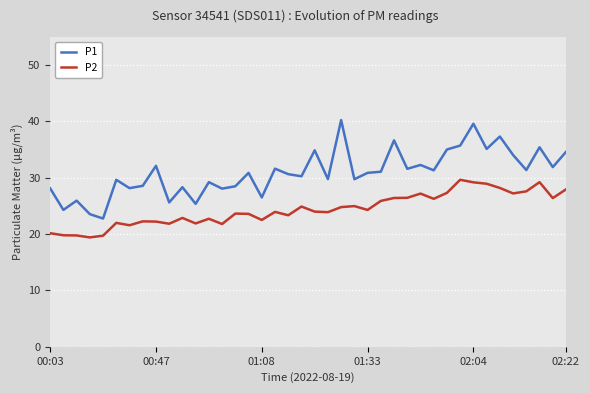

Which series has the largest total across all categories?

P1